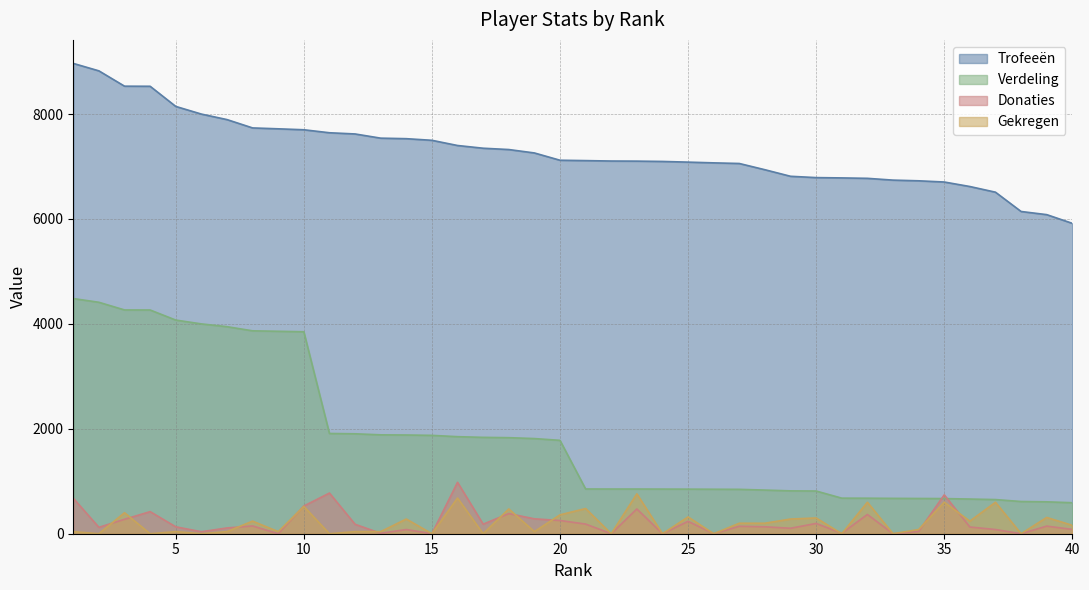

What is the value of the Trofeeën point at the 8th from the left?

7736